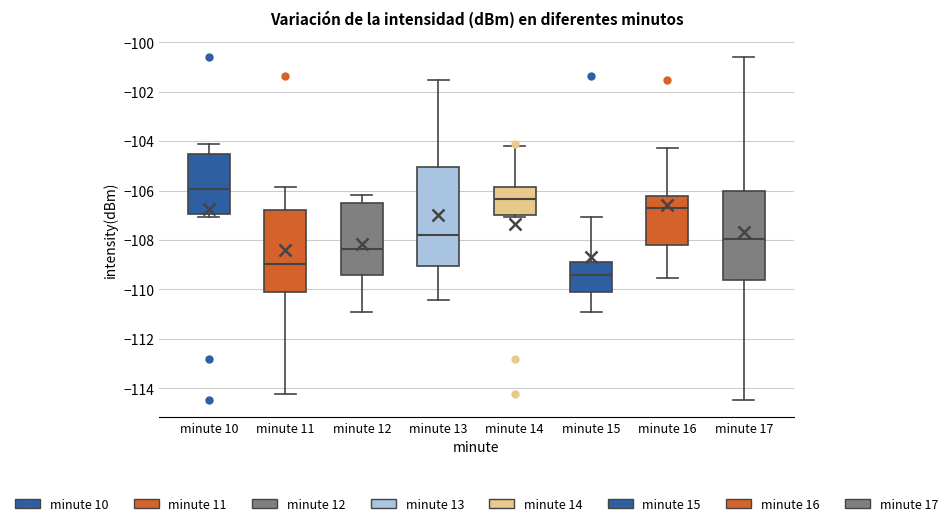

Where does the median line of the box for minute 15 sit on the y-axis? The values are not printed on the chart, so give them approximately, as read against the axis.

-109.4